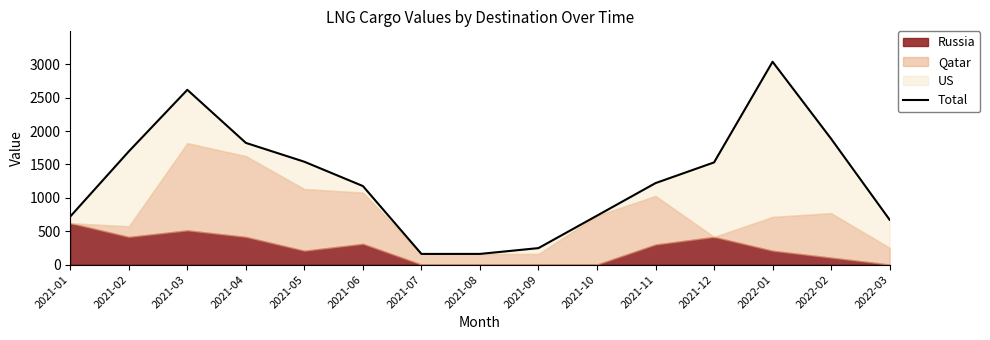

What is the sum of the values at 2021-02 and 2022-03?

2368.3